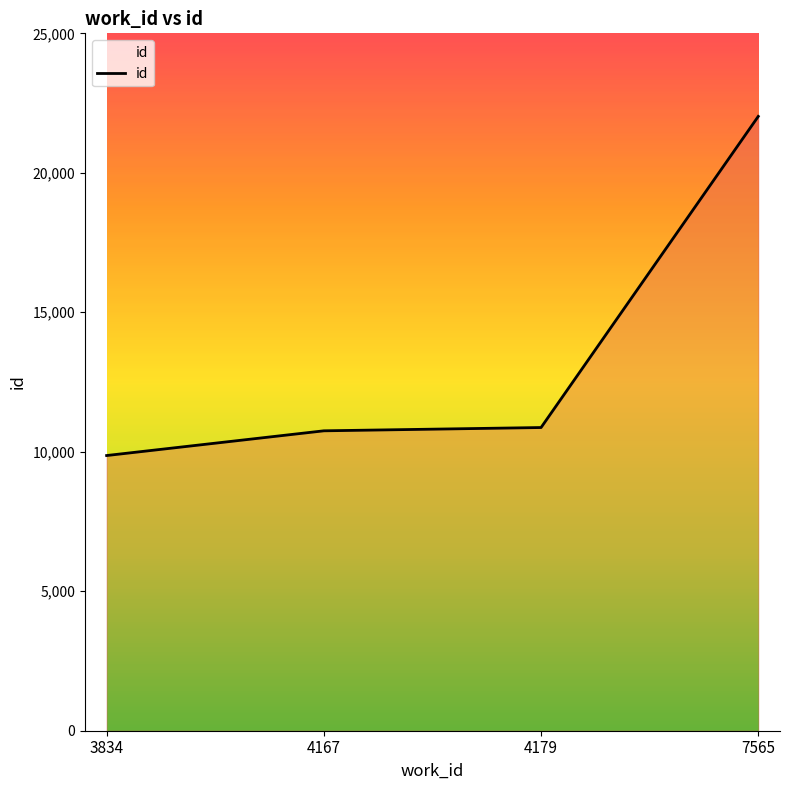

Read the value at 3834, to the nearest 50.

9850